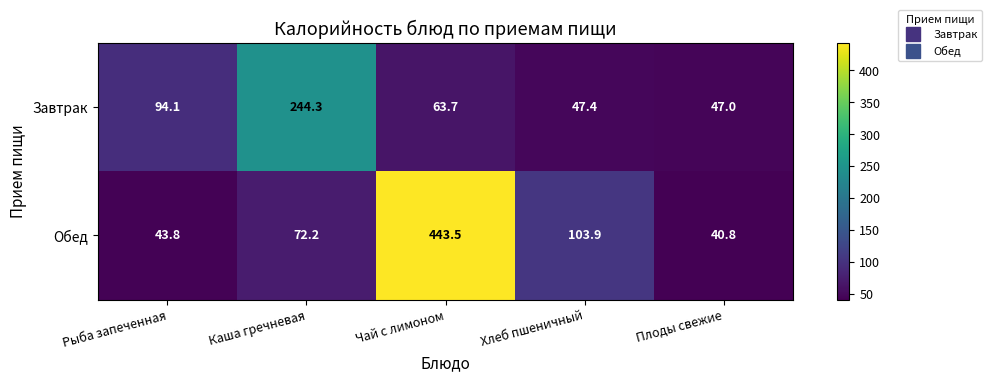

At which category does the chart reach its minimum across all series?

Плоды свежие